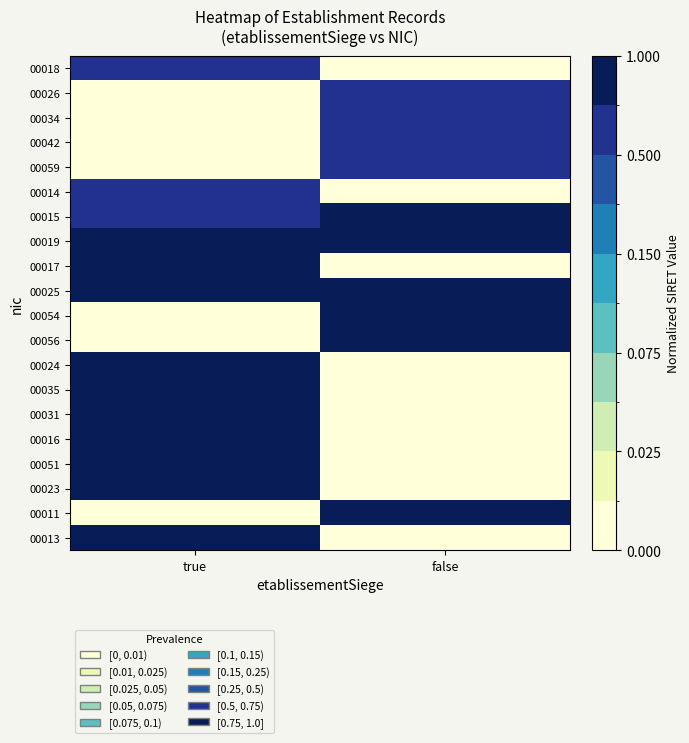

Reading left to right, what are all the values shown in this chart?

00018: true=0.6	false=0.0
00026: true=0.0	false=0.6
00034: true=0.0	false=0.6
00042: true=0.0	false=0.6
00059: true=0.0	false=0.6
00014: true=0.7	false=0.0
00015: true=0.7	false=0.8
00019: true=0.8	false=0.9
00017: true=0.8	false=0.0
00025: true=0.9	false=0.8
00054: true=0.0	false=0.9
00056: true=0.0	false=0.9
00024: true=0.9	false=0.0
00035: true=0.9	false=0.0
00031: true=1.0	false=0.0
00016: true=1.0	false=0.0
00051: true=0.8	false=0.0
00023: true=0.9	false=0.0
00011: true=0.0	false=1.0
00013: true=0.8	false=0.0